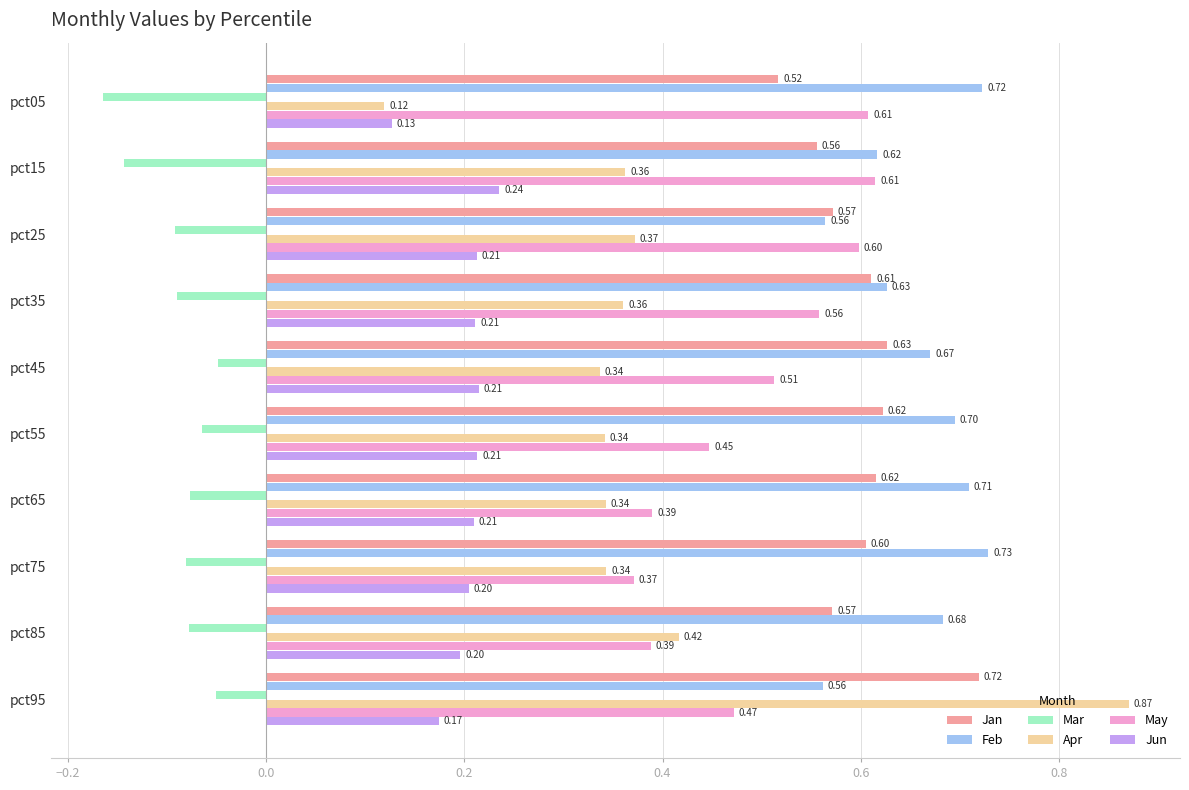

Rank the series at pct25 from lowest to highest value.

Mar, Jun, Apr, Feb, Jan, May